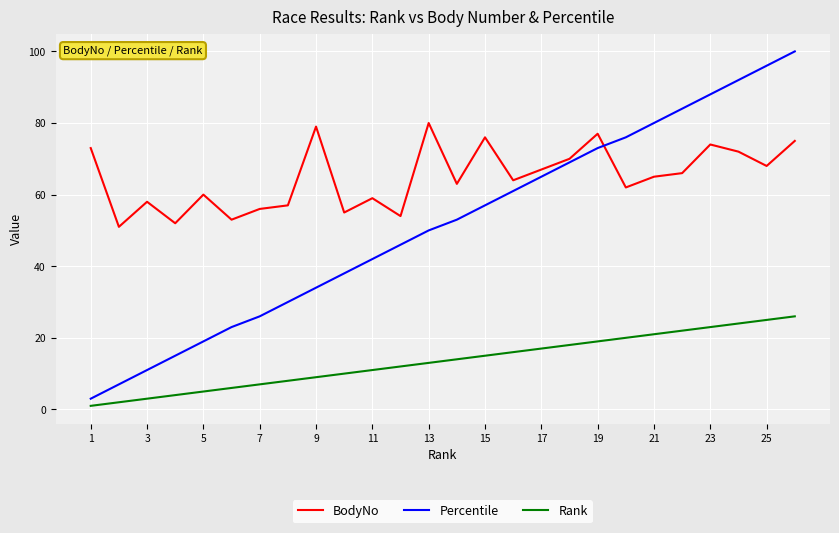

How many intersections are there between Percentile and BodyNo?

1